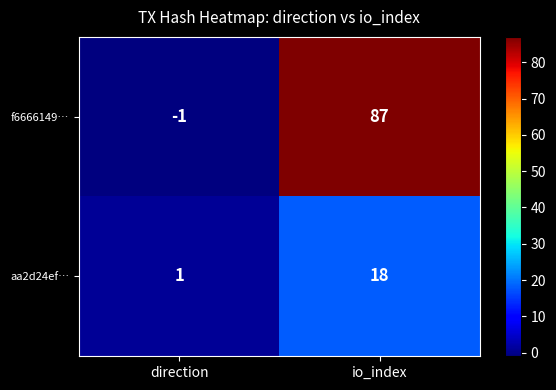

Rank the series by their maximum value, from highest to lowest.

f6666149…, aa2d24ef…